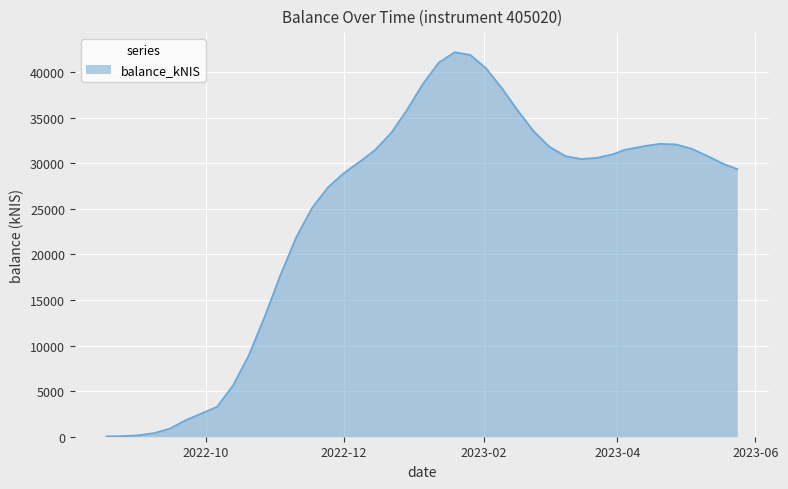

Does the chart have visible grid lines?

Yes